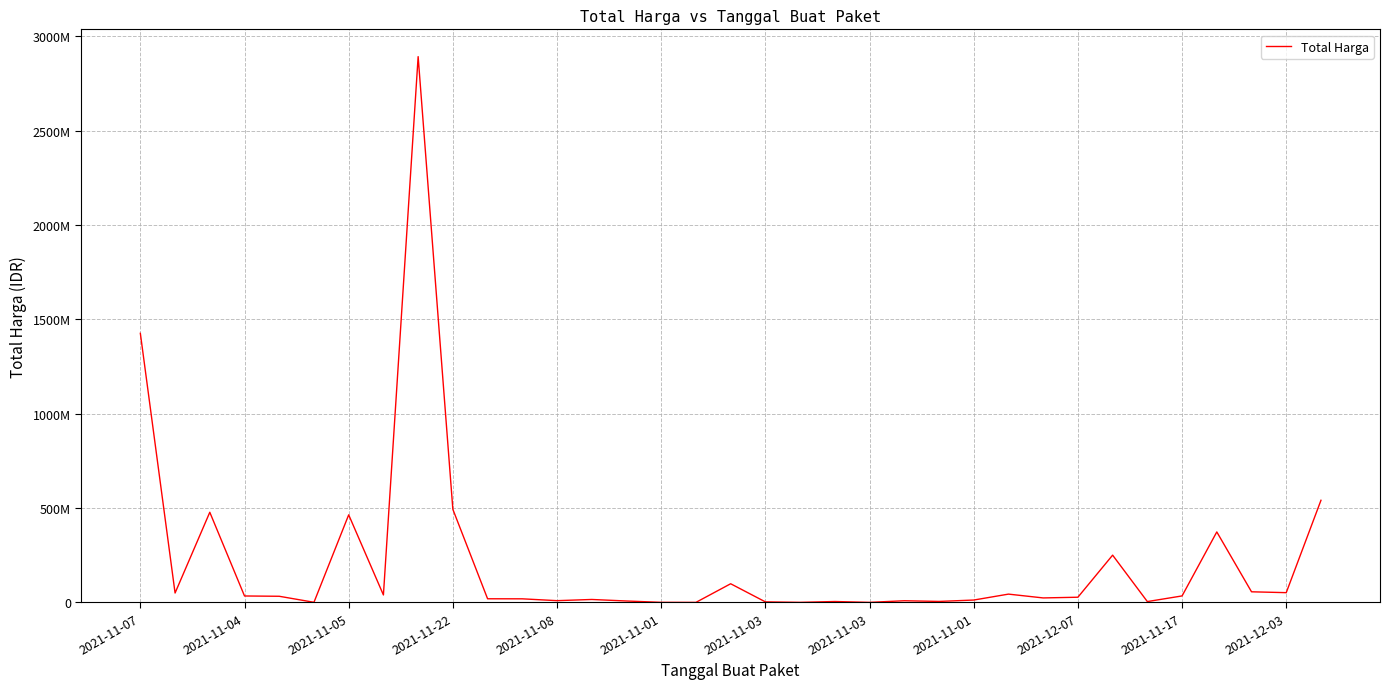

Is this an area chart (filled region under the line)?

No